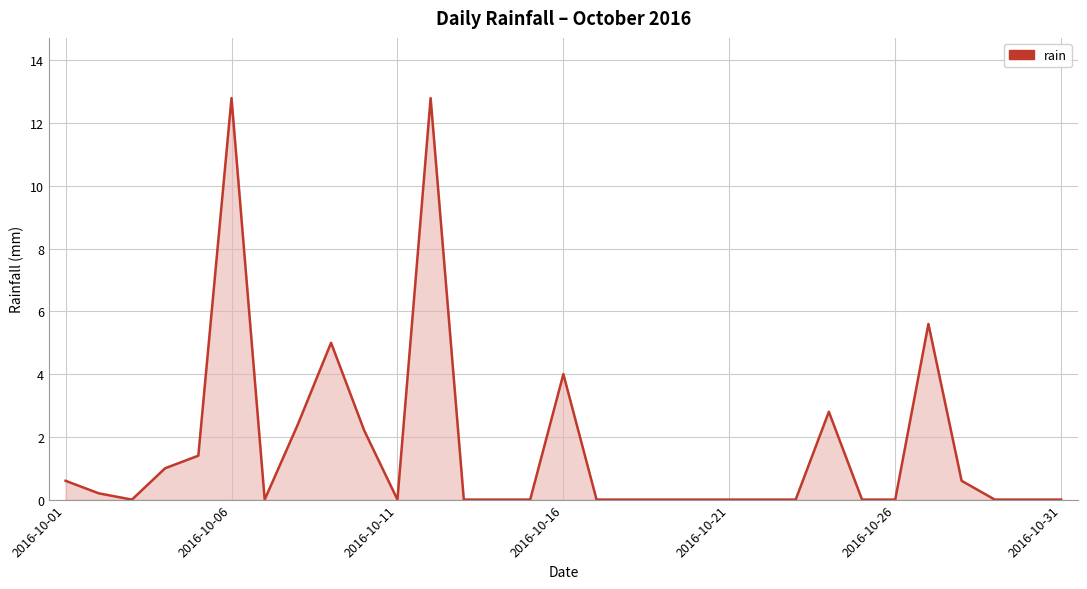

What is the greatest value displayed?

12.8